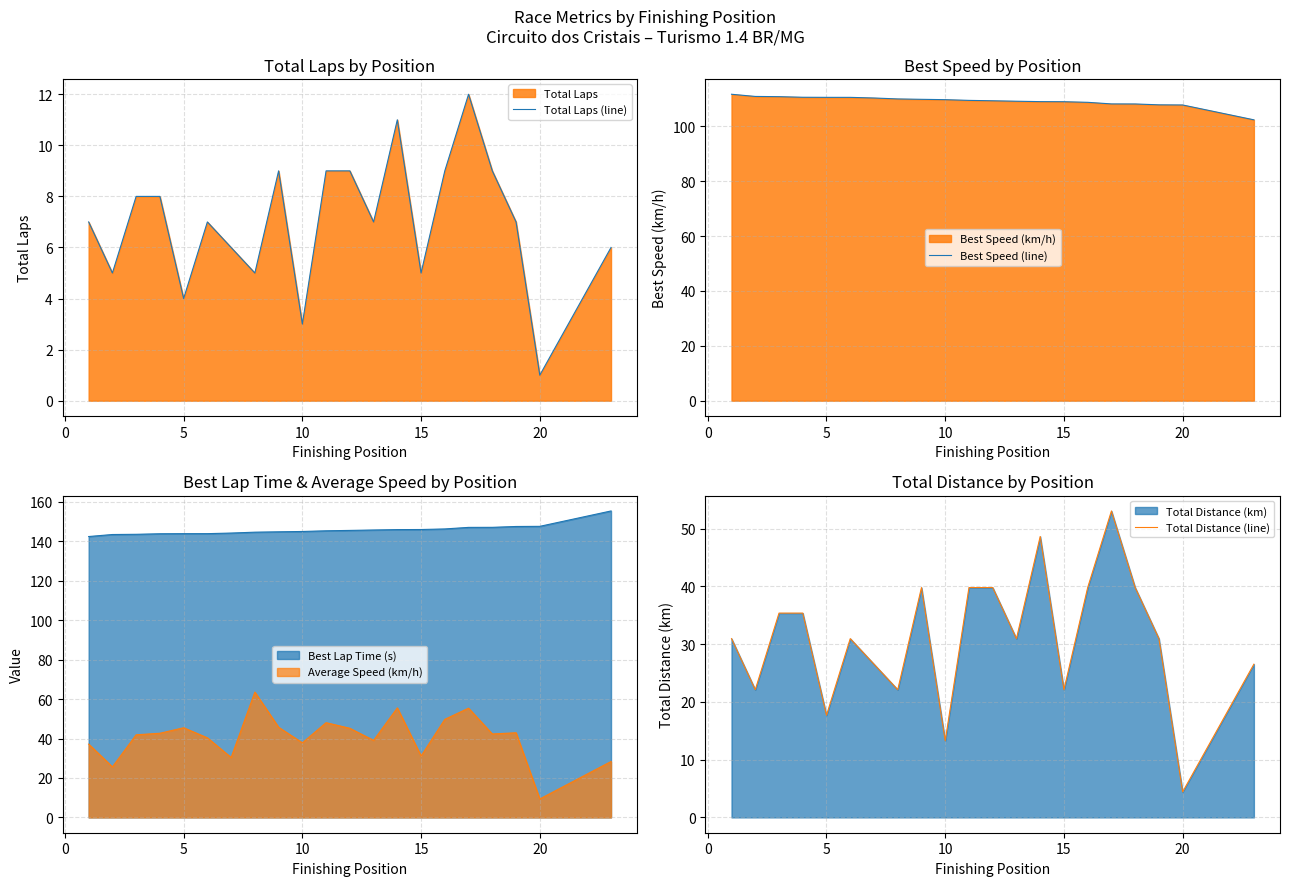

Does the chart display data point markers on the line(s)?

No